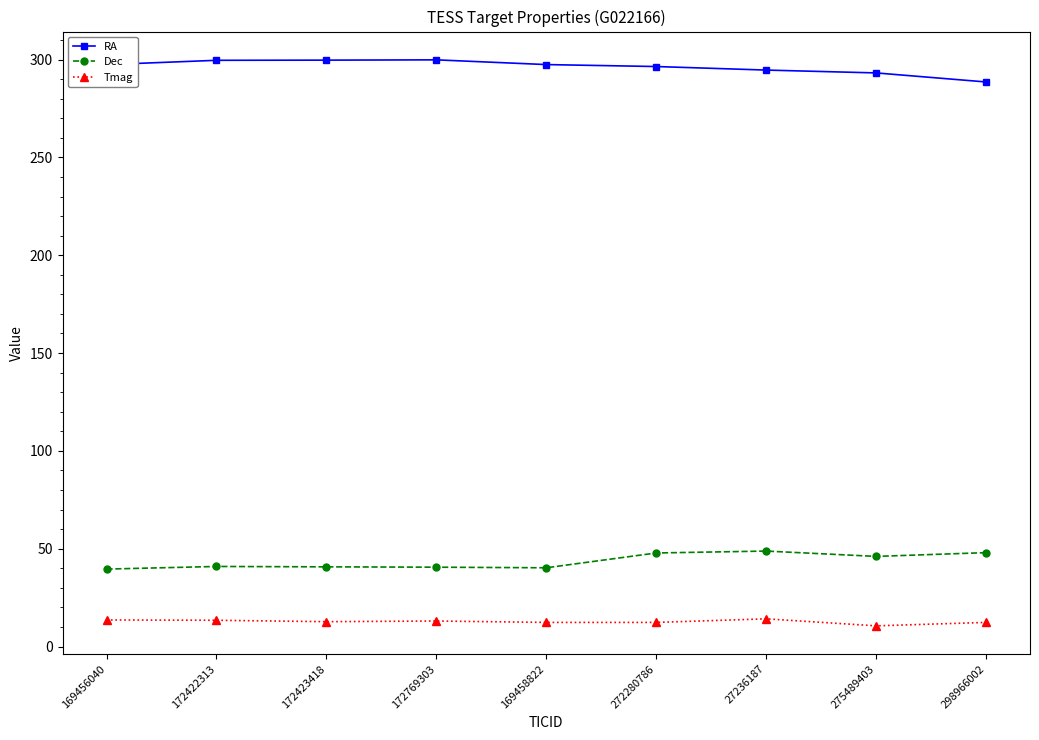

What is the difference between the highest and lowest values at 27236187?

280.5